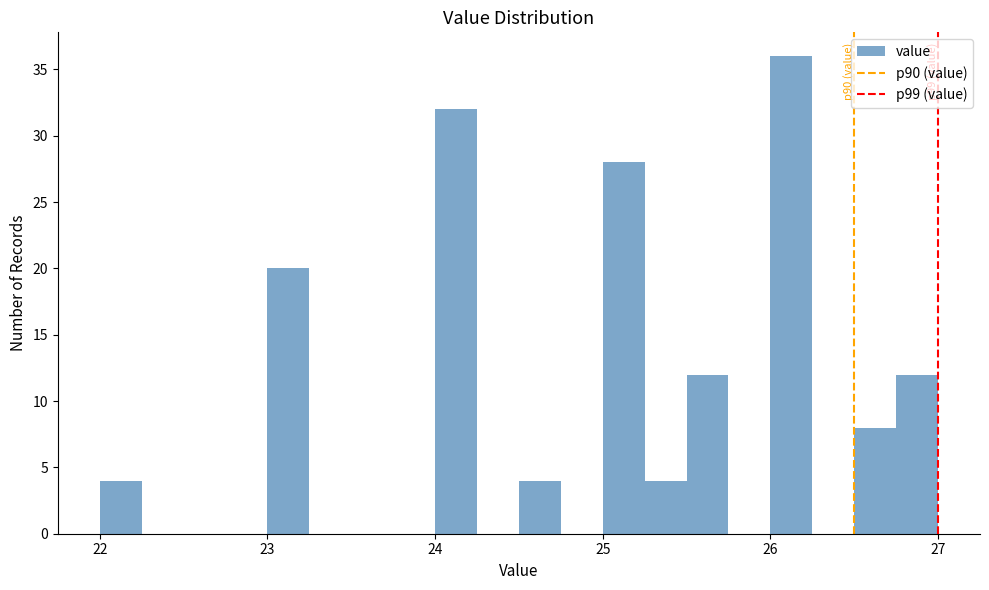

Read against the x-axis, roughly where is the centre of the tallest bar?

26.1